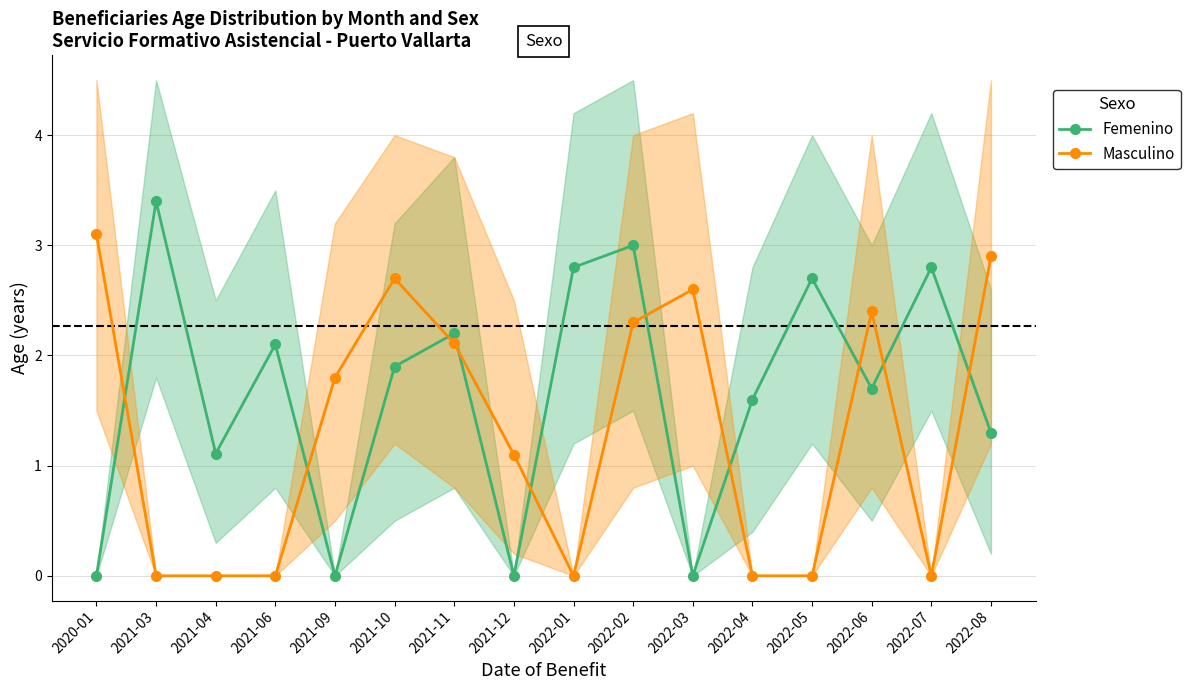

What is the label of the 11th point from the right?

2021-10